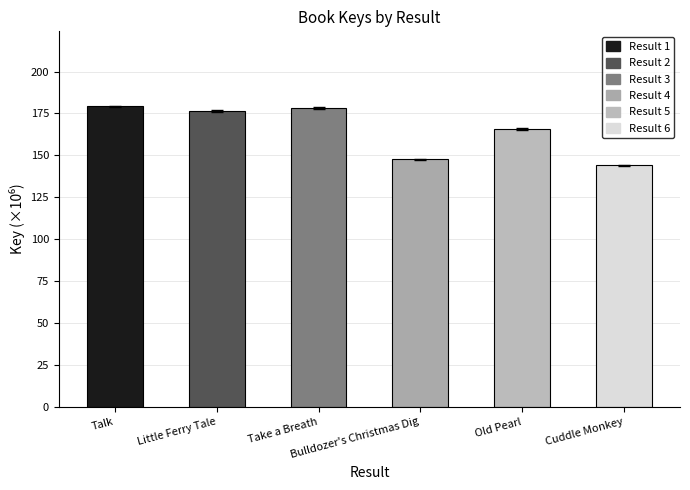

What is the change in value from Talk to Little Ferry Tale?

-2.7